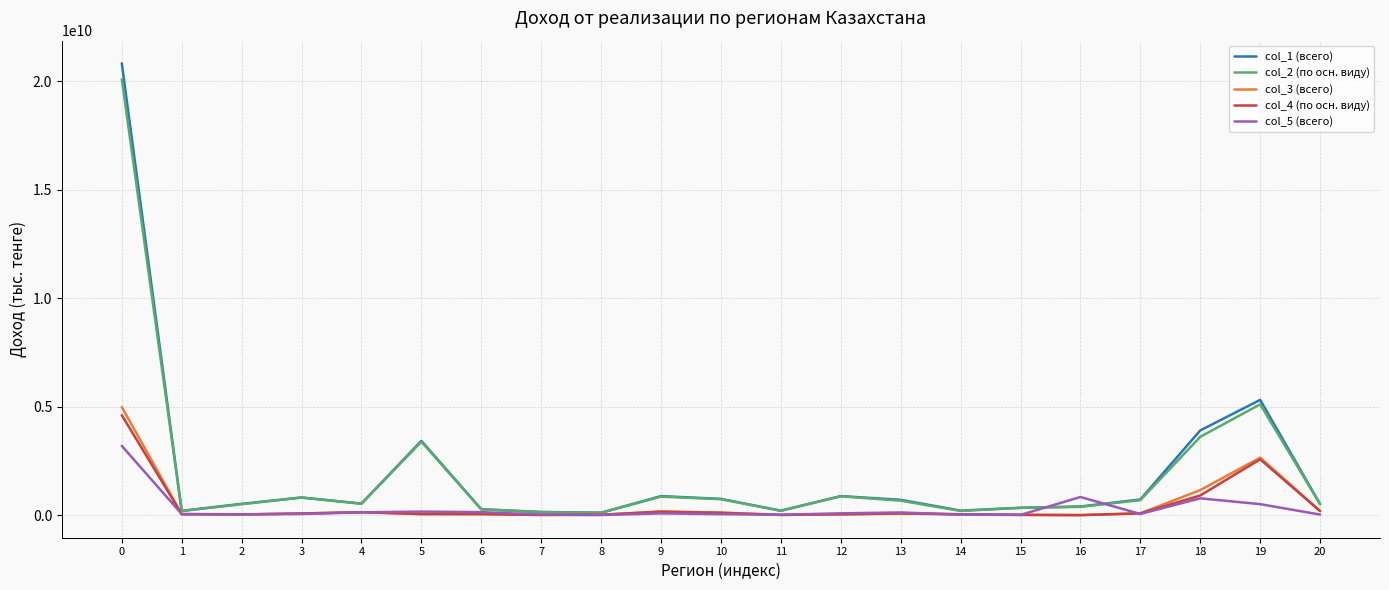

What is the greatest value displayed?

20828899816